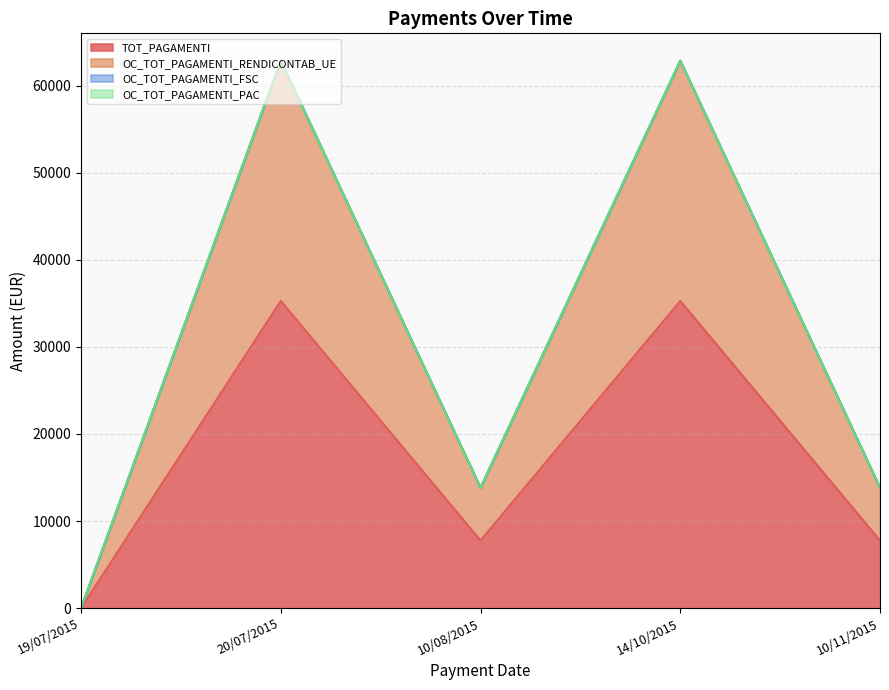

Does the chart have visible grid lines?

Yes